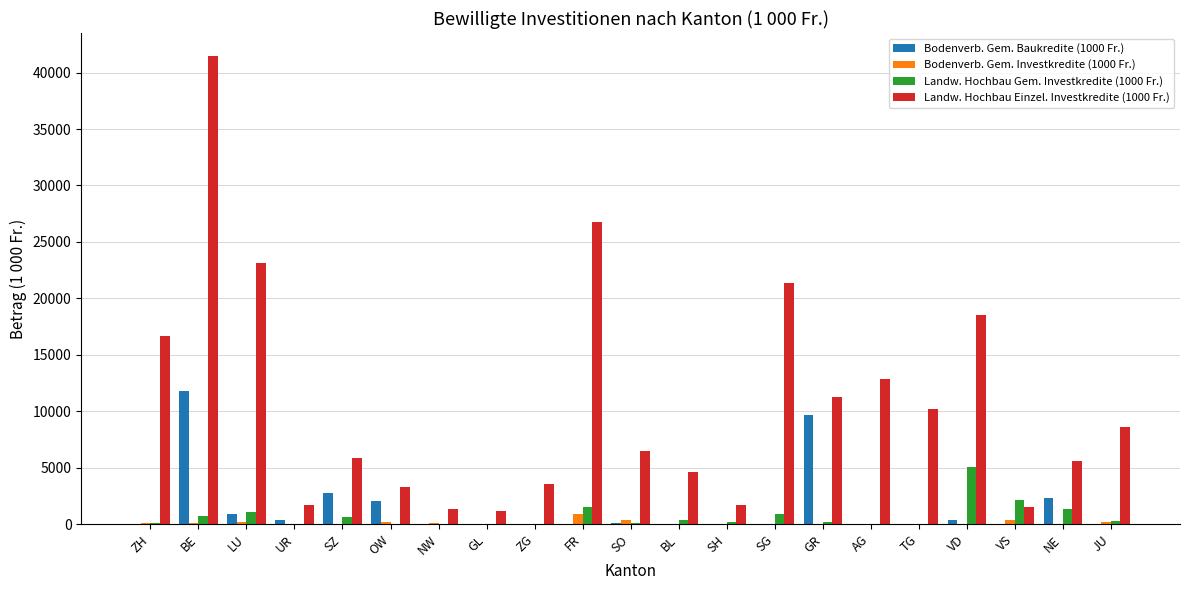

At which category does the chart reach its peak across all series?

BE